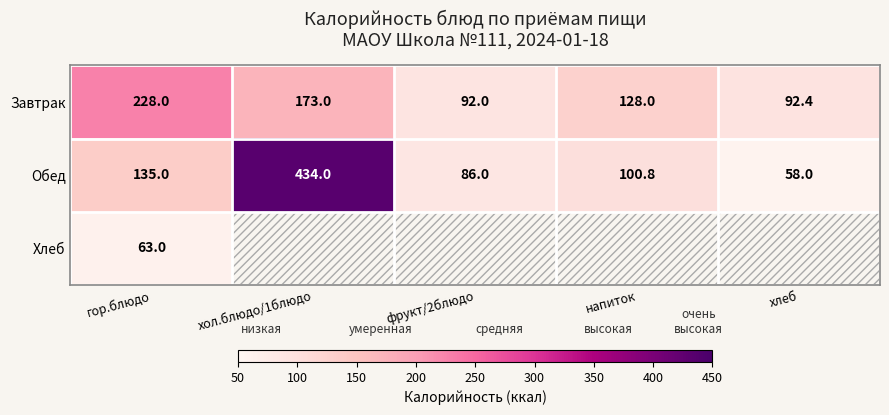

Rank the categories by Завтрак value from lowest to highest.

фрукт/2блюдо, хлеб, напиток, хол.блюдо/1блюдо, гор.блюдо